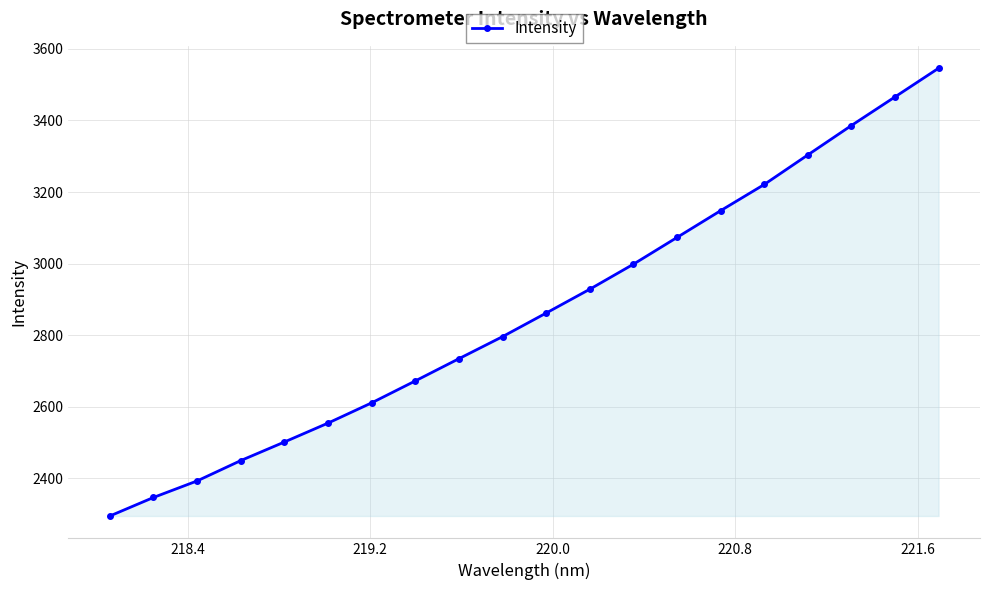

Does the chart display data point markers on the line(s)?

Yes